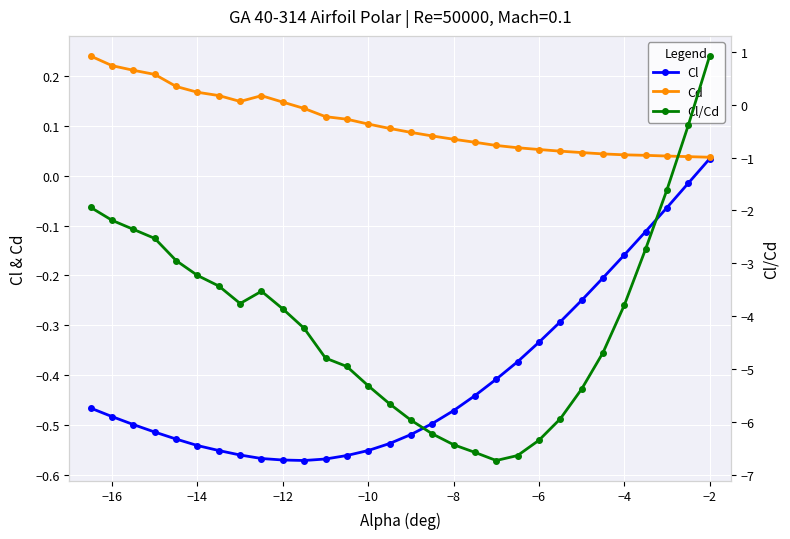

How many data points in Cl are less than 0?

29